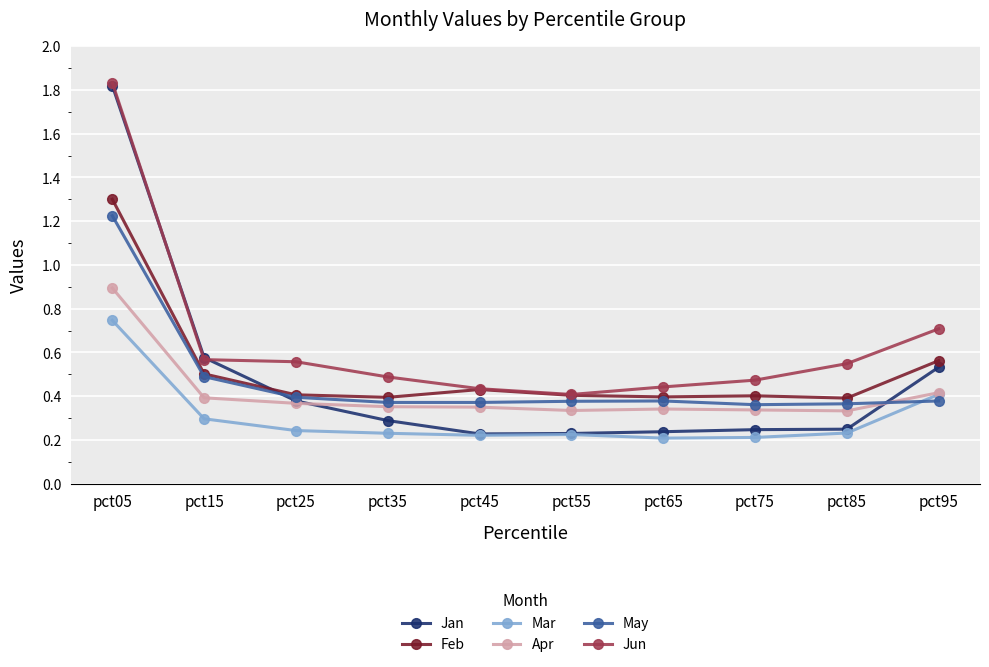

How many lines are shown in the chart?

6